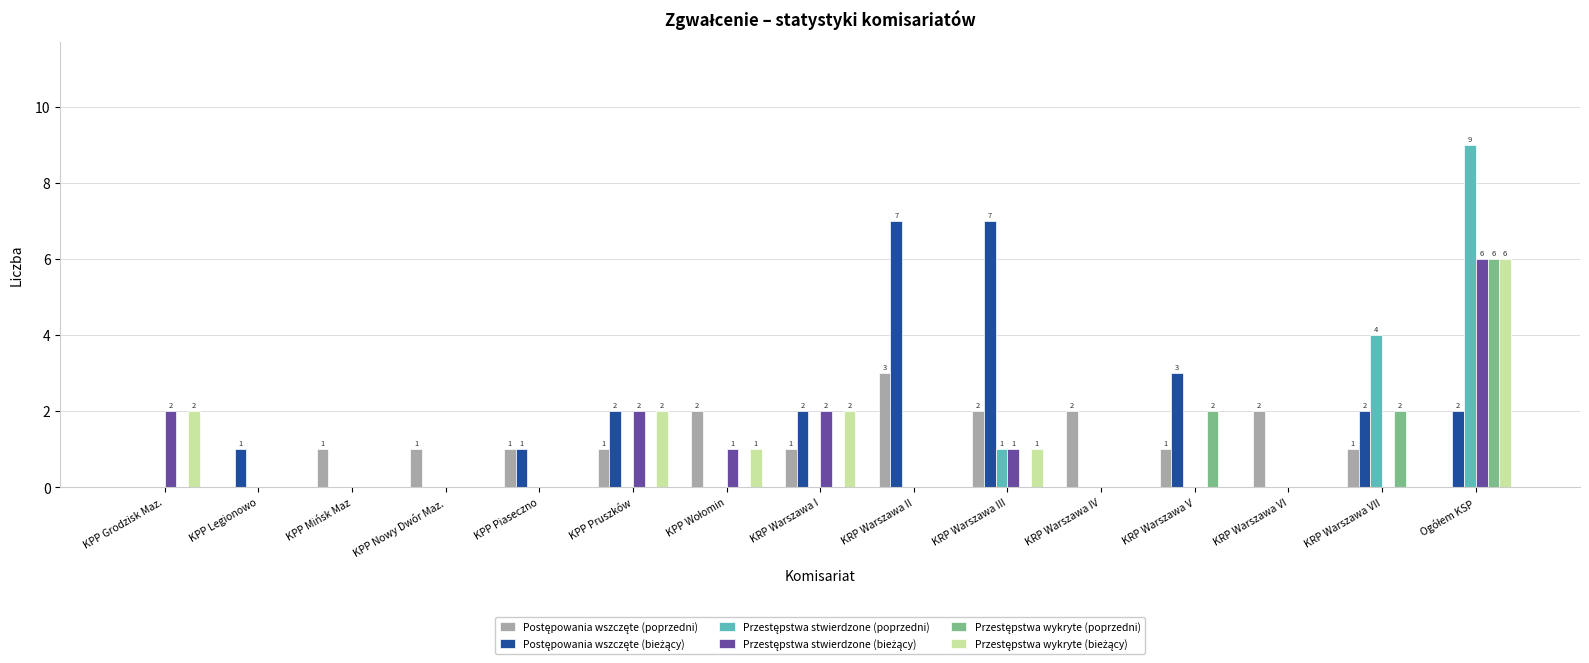

How many categories are shown in the chart?

15